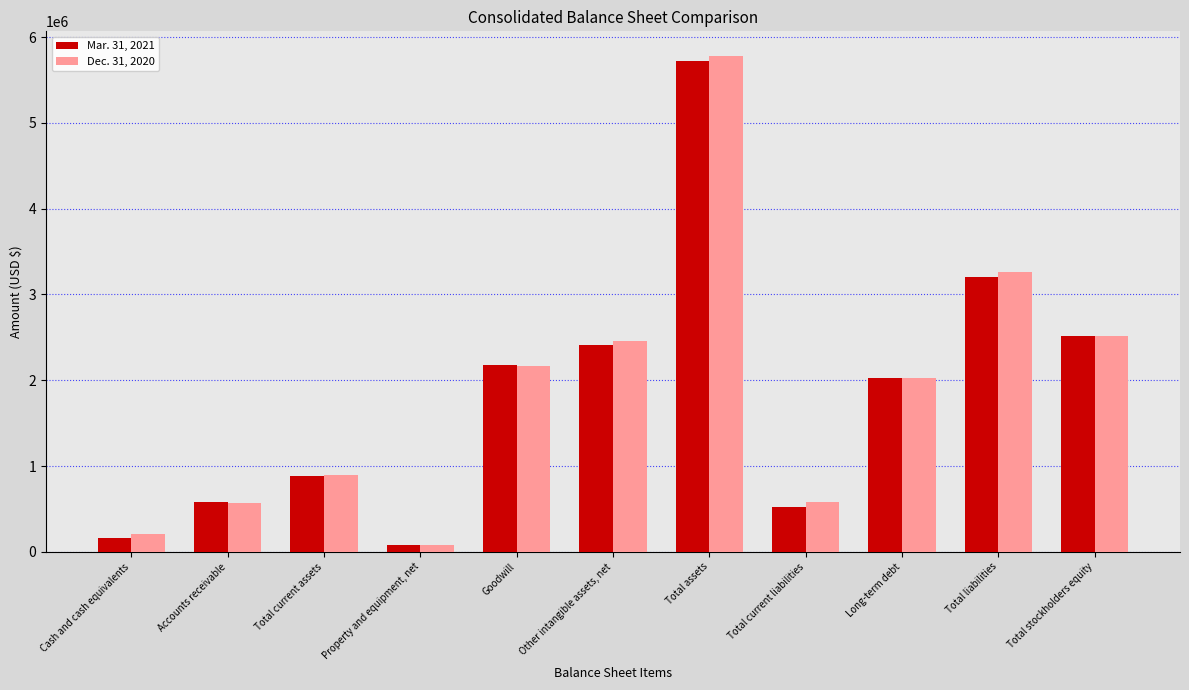

What is the difference between the Mar. 31, 2021 values at Total liabilities and Goodwill?

1029429